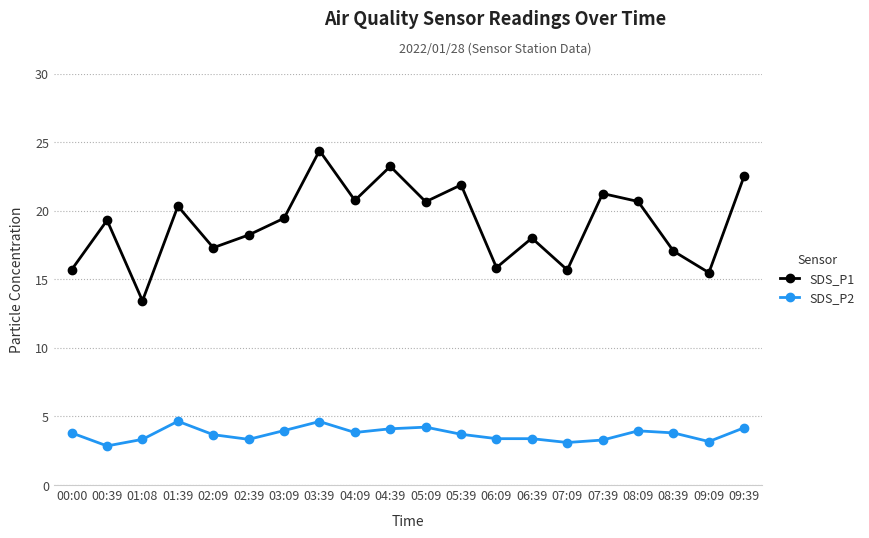

At which label does SDS_P2 first exceed 3?

00:00